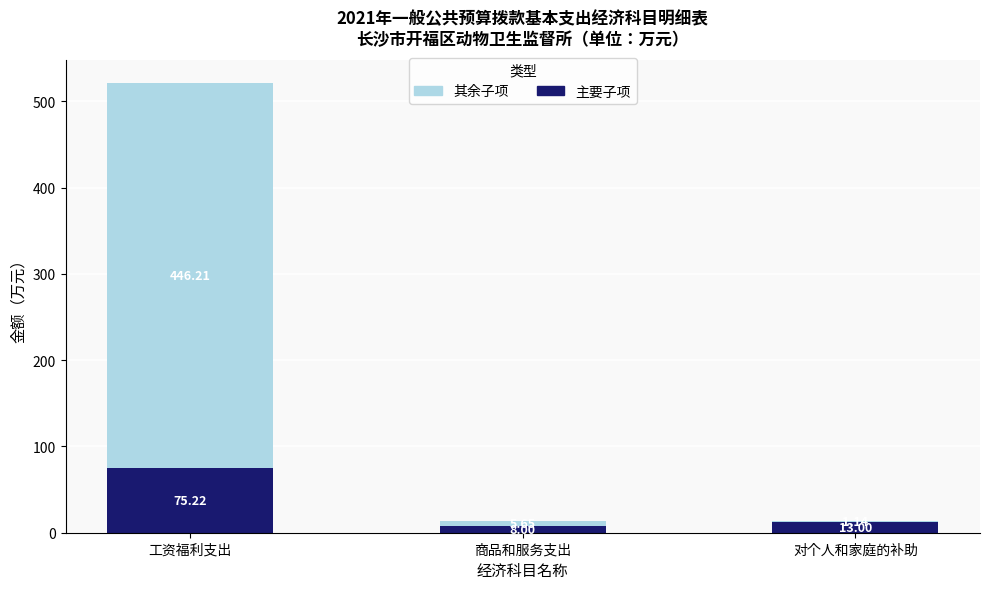

Which category has the highest value in the 主要子项 series?

工资福利支出